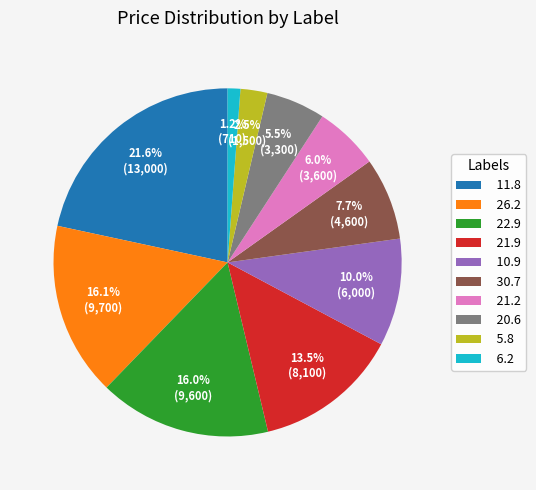

Which category has the smallest portion of the pie?

6.2